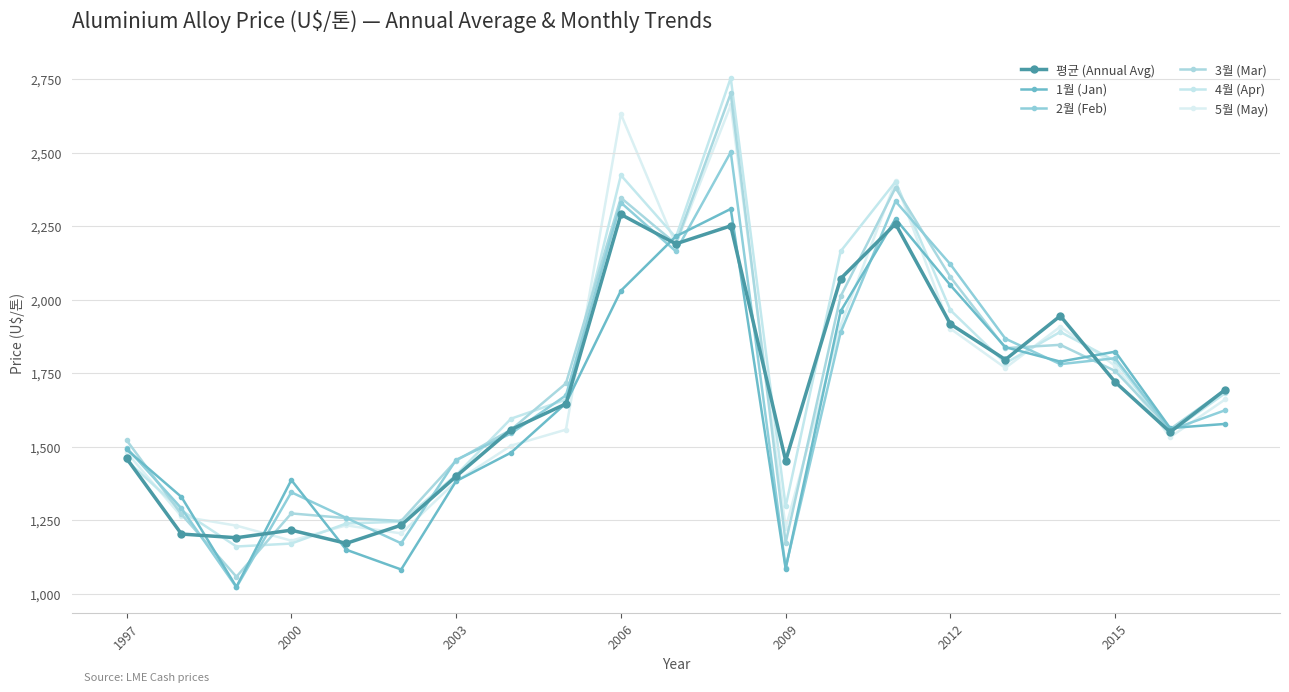

Does the chart have visible grid lines?

Yes